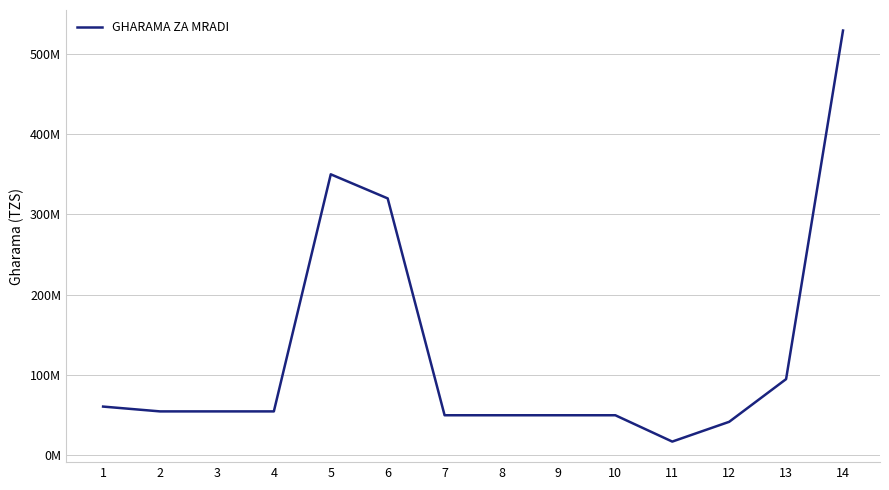

Does the chart have visible grid lines?

Yes